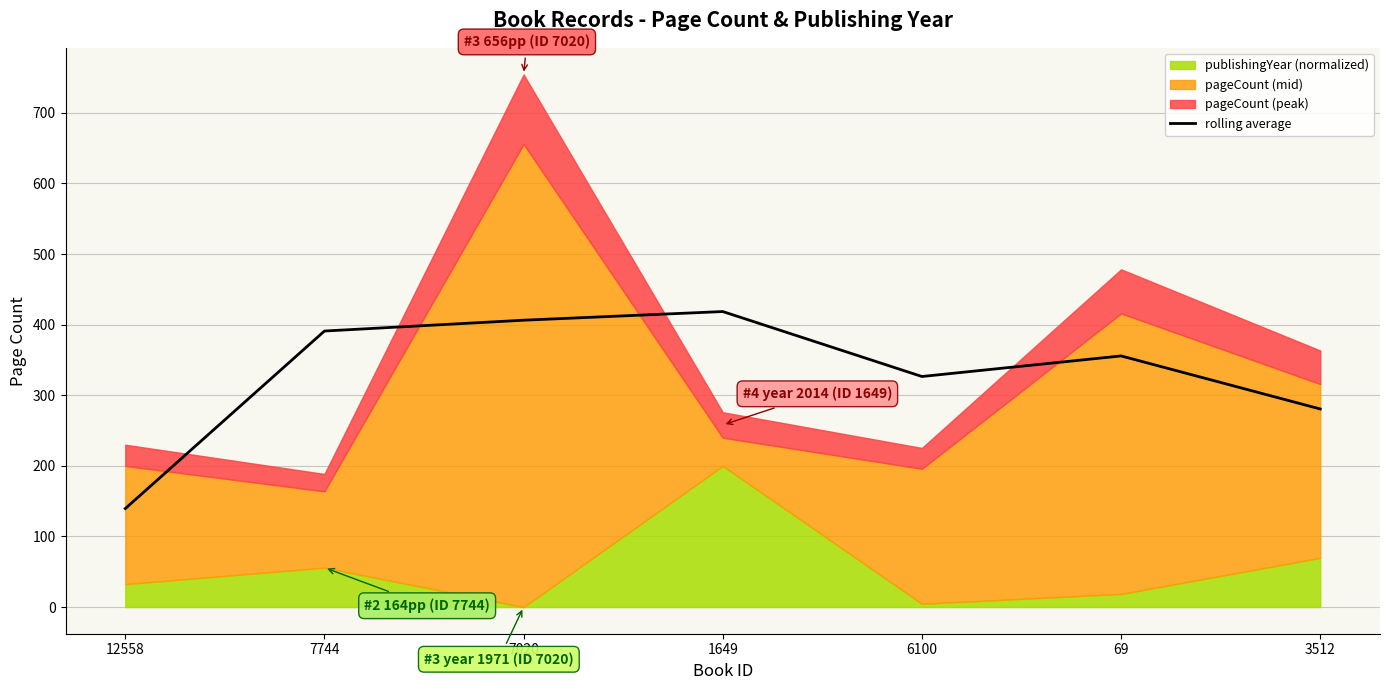

How many points are higher than both their immediate neighbors (excluding endpoints)?

2